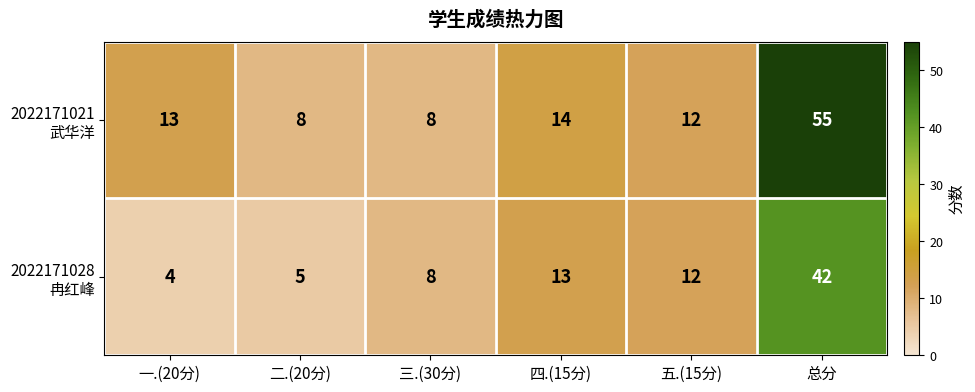

What is the total value across all series at 一.(20分)?

17